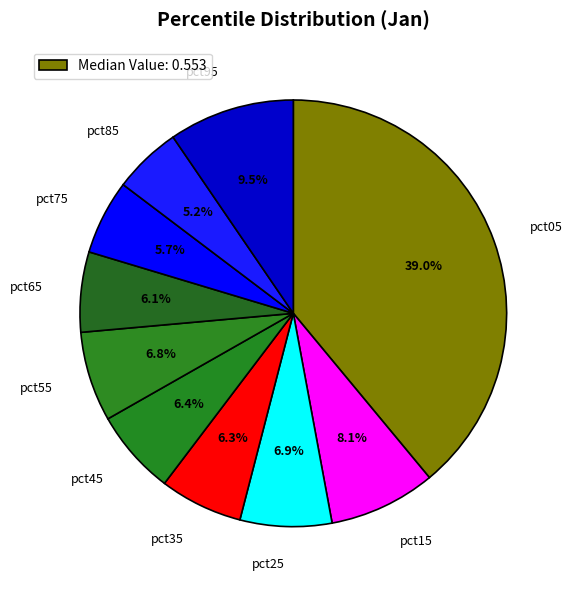

True or false: pct15 accounts for 1% of the total.

False